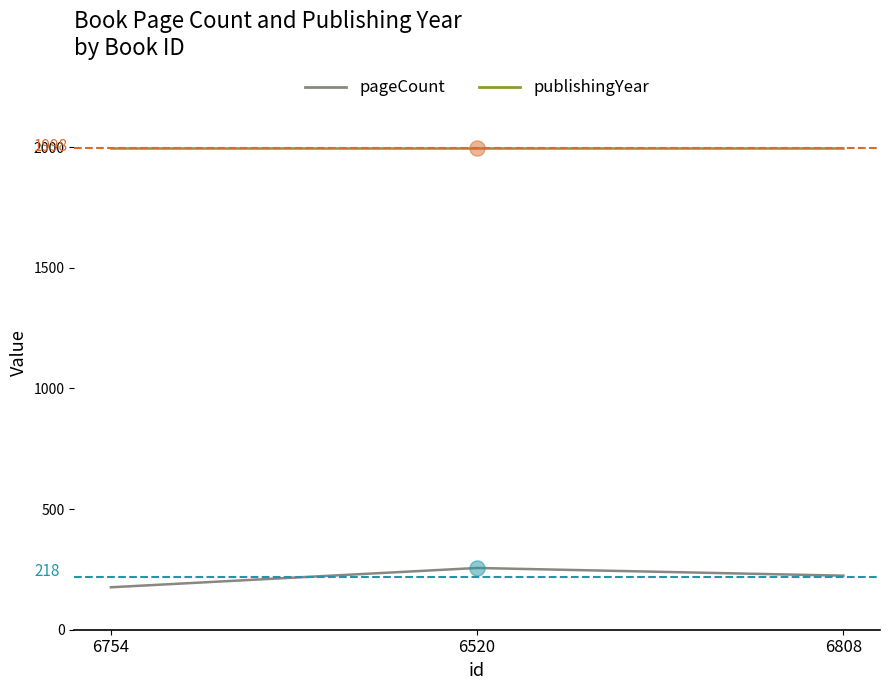

Which series has the largest total across all categories?

publishingYear